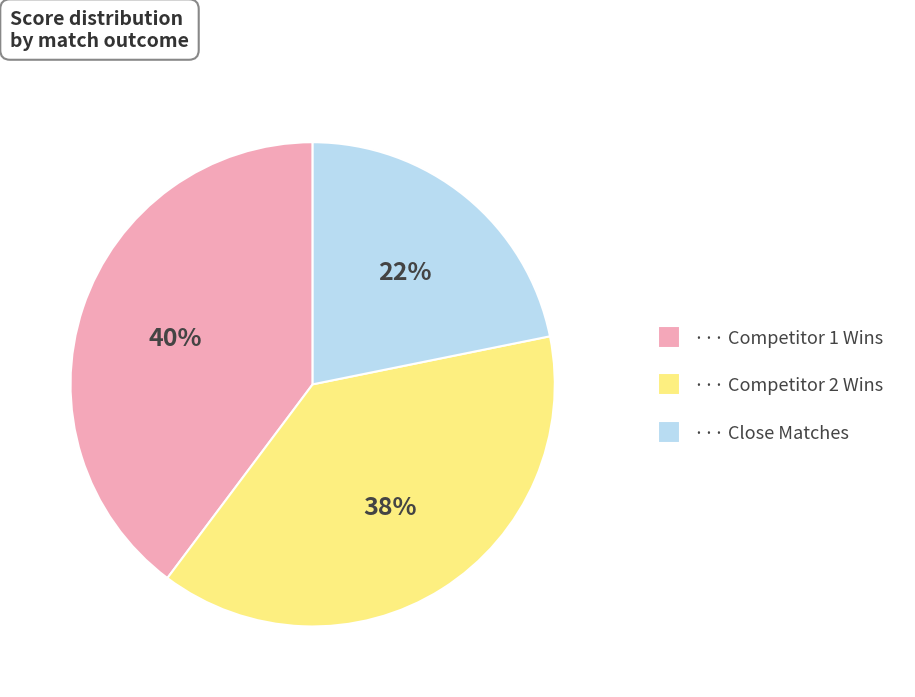

Does any single category account for the majority?

No